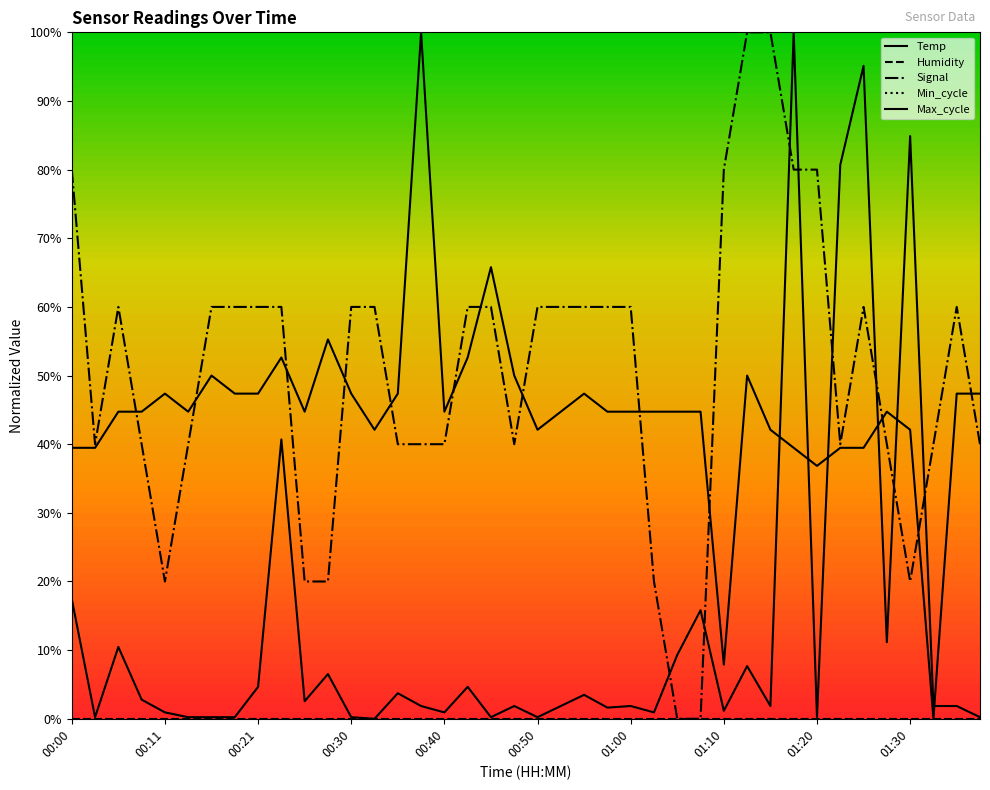

True or false: Signal has more than 0 points higher than both neighbors.

True